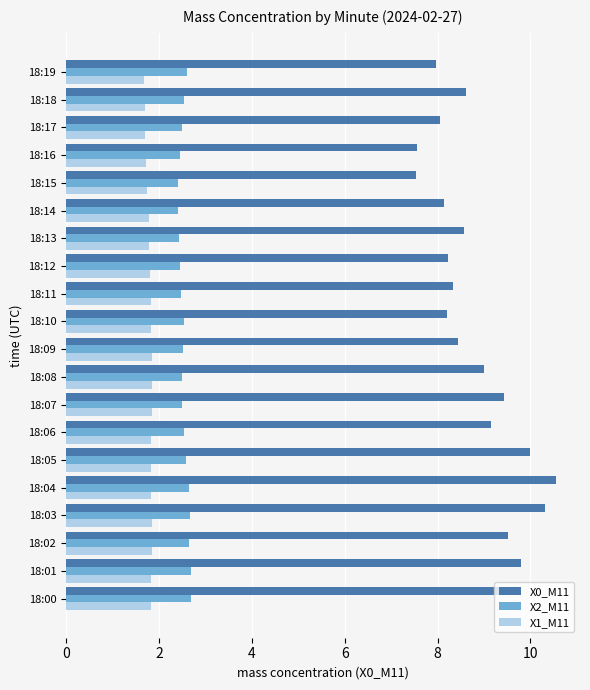

At 18:06, list the series in order from largest to smallest.

X0_M11, X2_M11, X1_M11